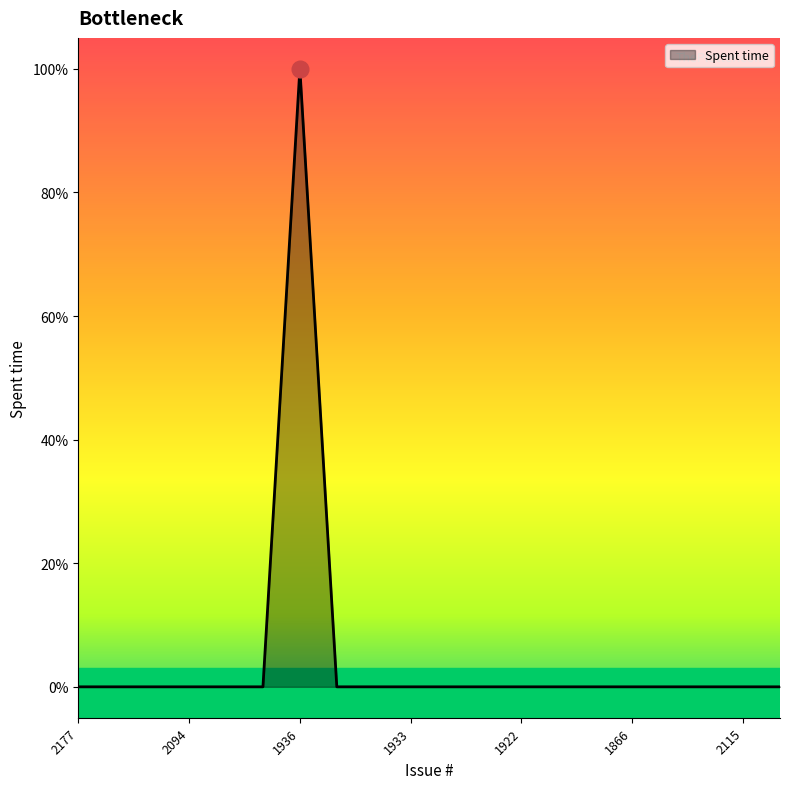

How many values are between 0 and 1?

20